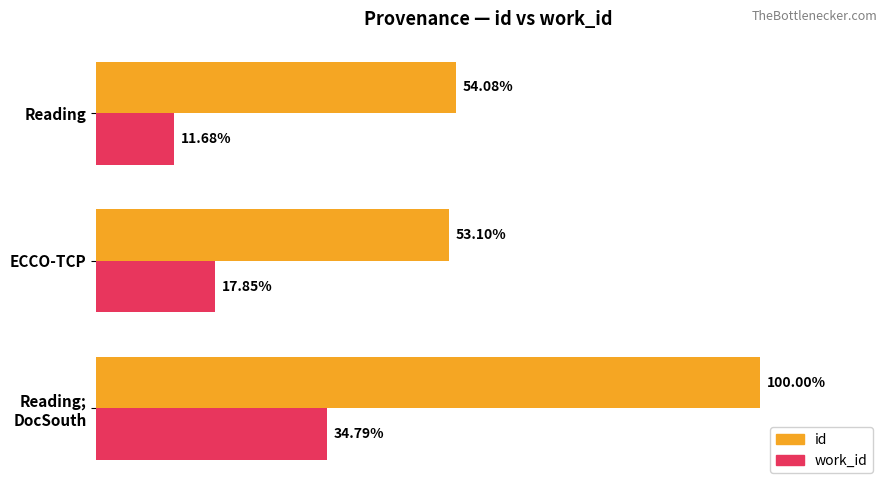

What are all the series names shown in the legend?

id, work_id